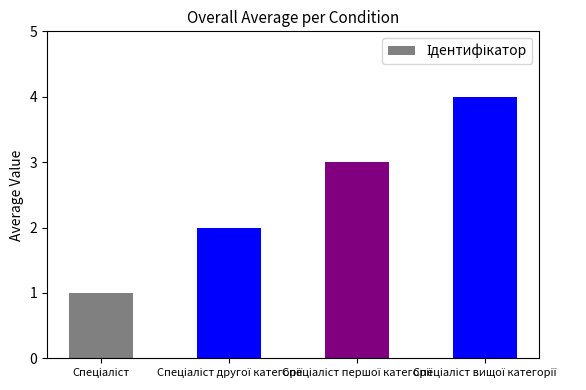

What is the sum of all values?

10